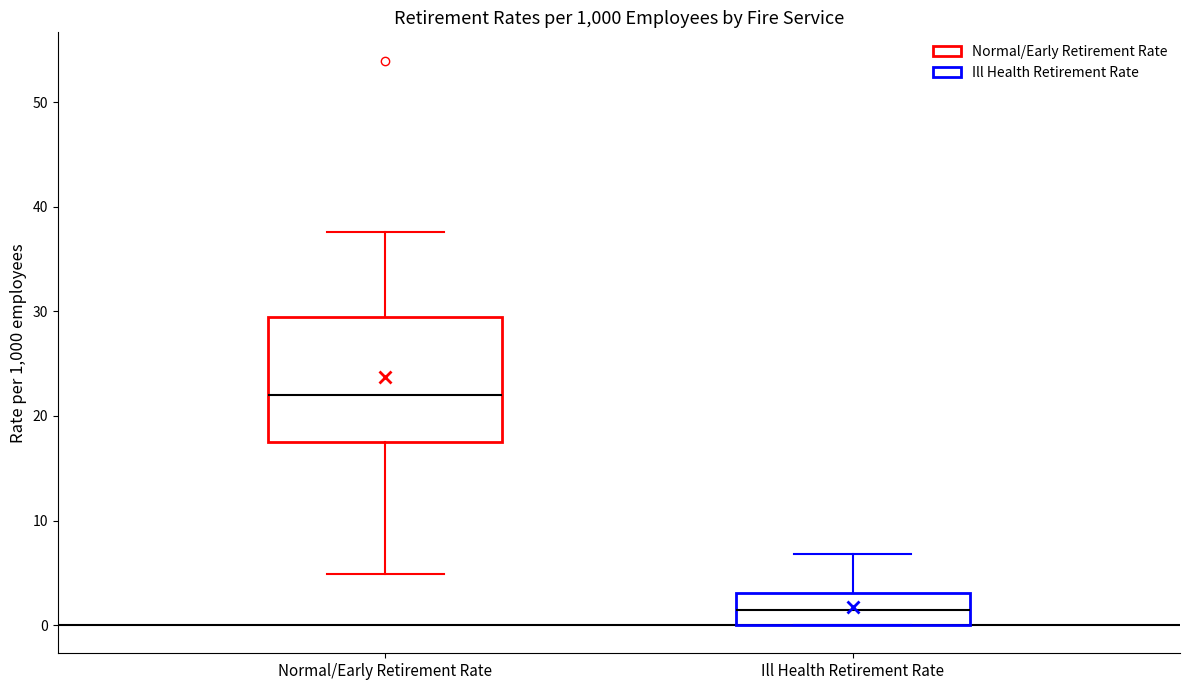

Where does the upper whisker of the box for Normal/Early Retirement Rate end on the y-axis? The values are not printed on the chart, so give them approximately, as read against the axis.

38